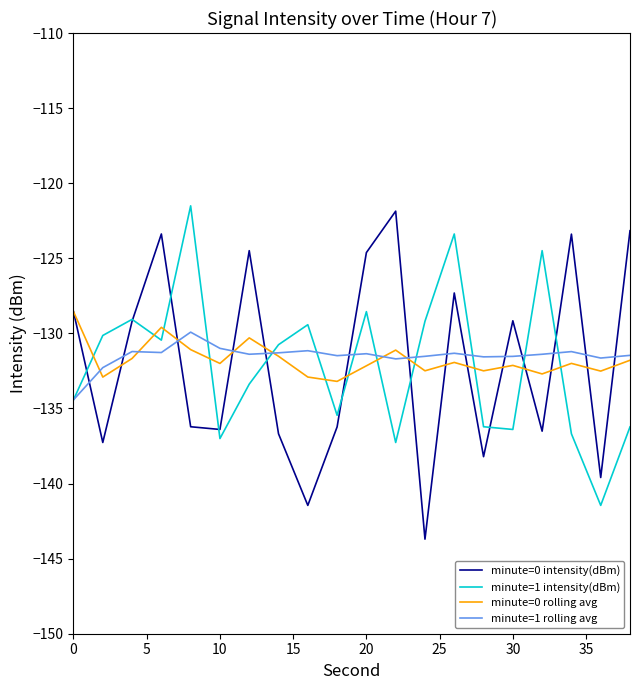

What is the maximum value shown in the chart?

-121.5